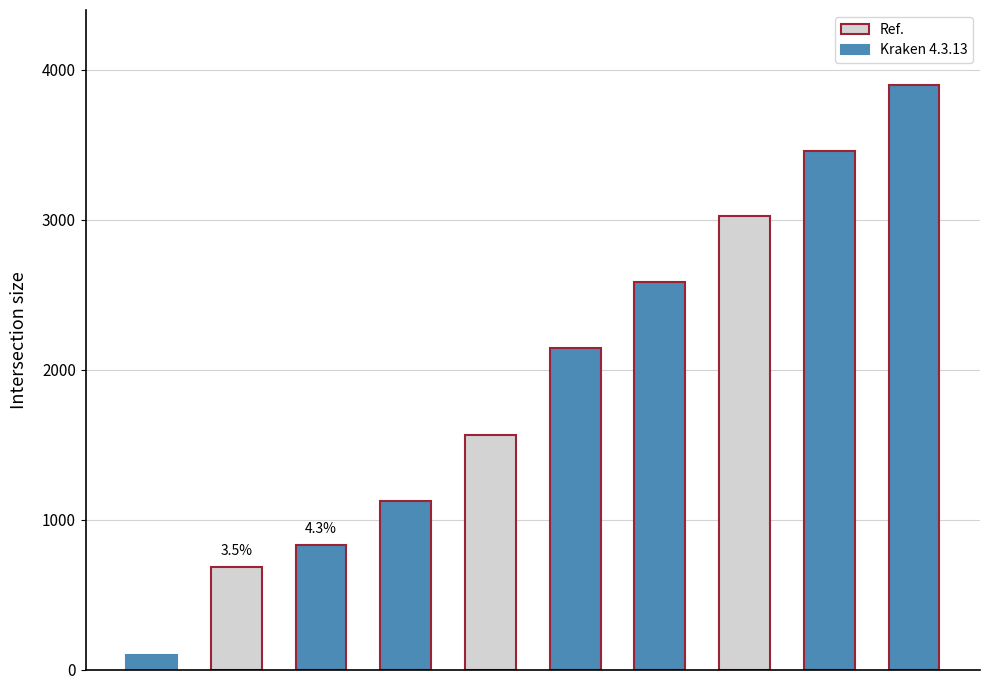

What is the difference between the second highest and minimum values?

3362